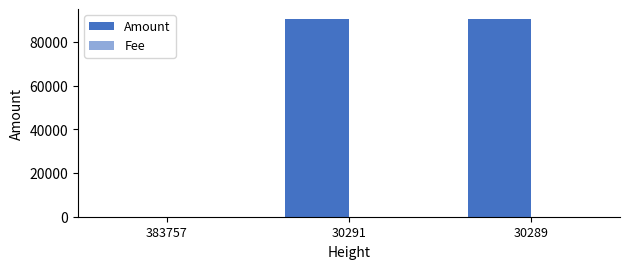

Is it true that Amount equals 0.0 at 383757?

True